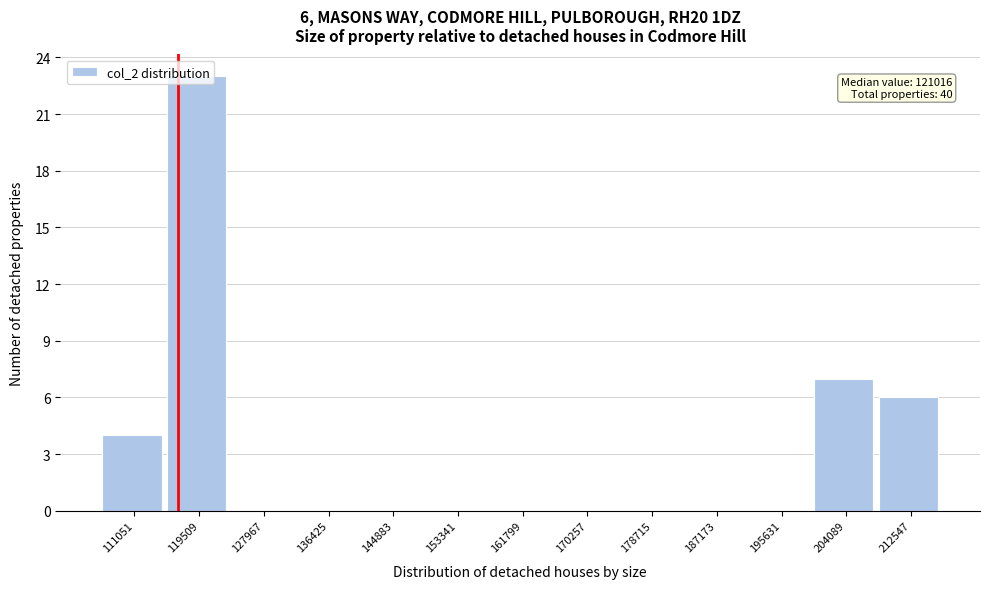

What is the sum of all values?

40